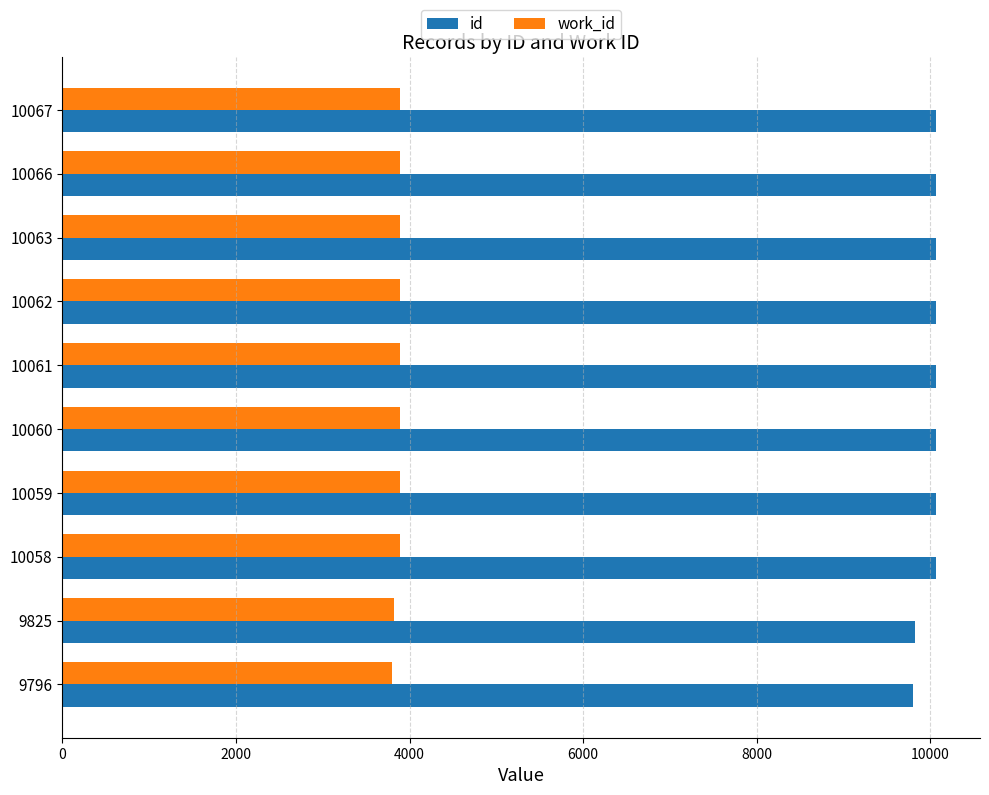

Is the value of work_id at 9796 greater than the value of id at 10066?

No